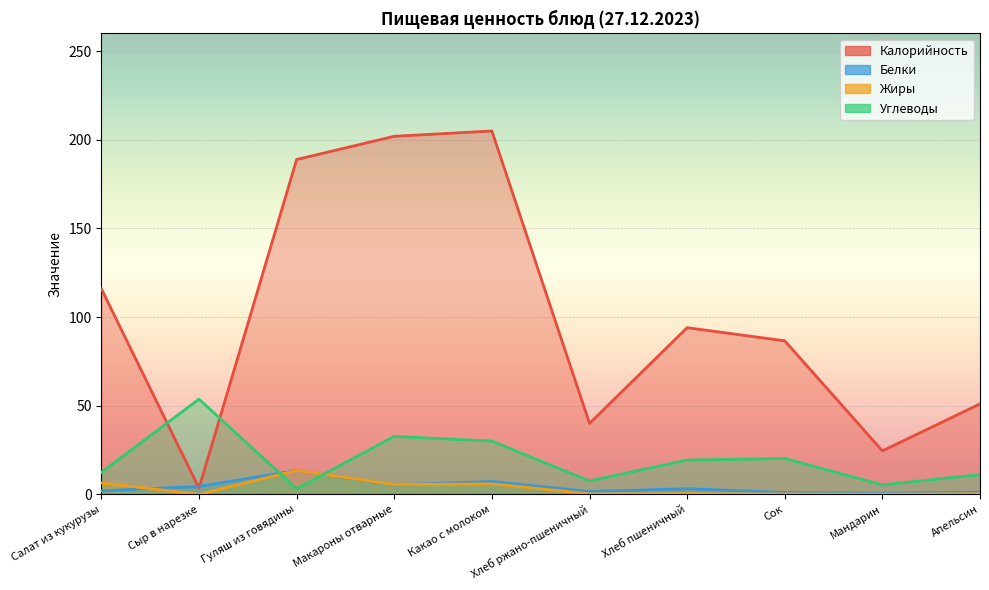

Reading left to right, transcribe all the data shown in this chart.

Калорийность: Салат из кукурузы=115.9	Сыр в нарезке=3.5	Гуляш из говядины=188.9	Макароны отварные=202.0	Какао с молоком=205.0	Хлеб ржано-пшеничный=40.0	Хлеб пшеничный=94.0	Сок=86.6	Мандарин=24.5	Апельсин=51.0
Белки: Салат из кукурузы=2.0	Сыр в нарезке=4.4	Гуляш из говядины=13.5	Макароны отварные=5.3	Какао с молоком=7.3	Хлеб ржано-пшеничный=1.5	Хлеб пшеничный=3.2	Сок=1.0	Мандарин=0.6	Апельсин=1.2
Жиры: Салат из кукурузы=6.4	Сыр в нарезке=0.0	Гуляш из говядины=13.5	Макароны отварные=5.5	Какао с молоком=5.9	Хлеб ржано-пшеничный=0.3	Хлеб пшеничный=0.4	Сок=0.2	Мандарин=0.1	Апельсин=0.3
Углеводы: Салат из кукурузы=12.4	Сыр в нарезке=53.7	Гуляш из говядины=3.1	Макароны отварные=32.7	Какао с молоком=30.0	Хлеб ржано-пшеничный=7.5	Хлеб пшеничный=19.3	Сок=20.2	Мандарин=5.3	Апельсин=11.1